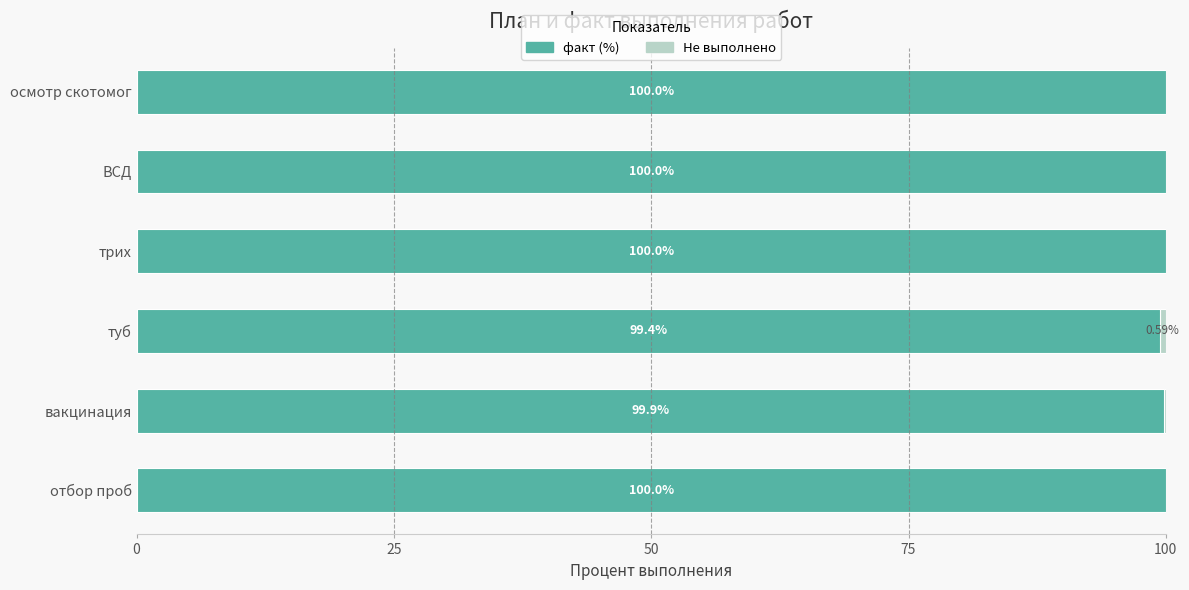

What is the sum of the факт (%) values at ВСД and трих?

200.0